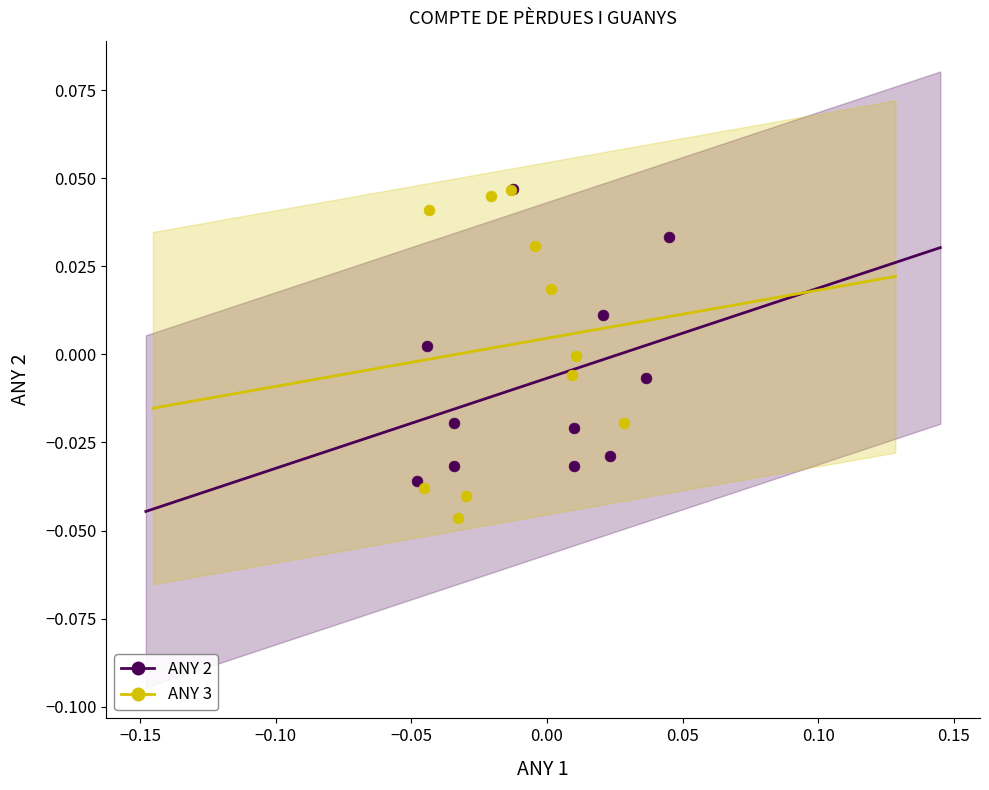

Which series has the widest spread of Y values?

ANY 3